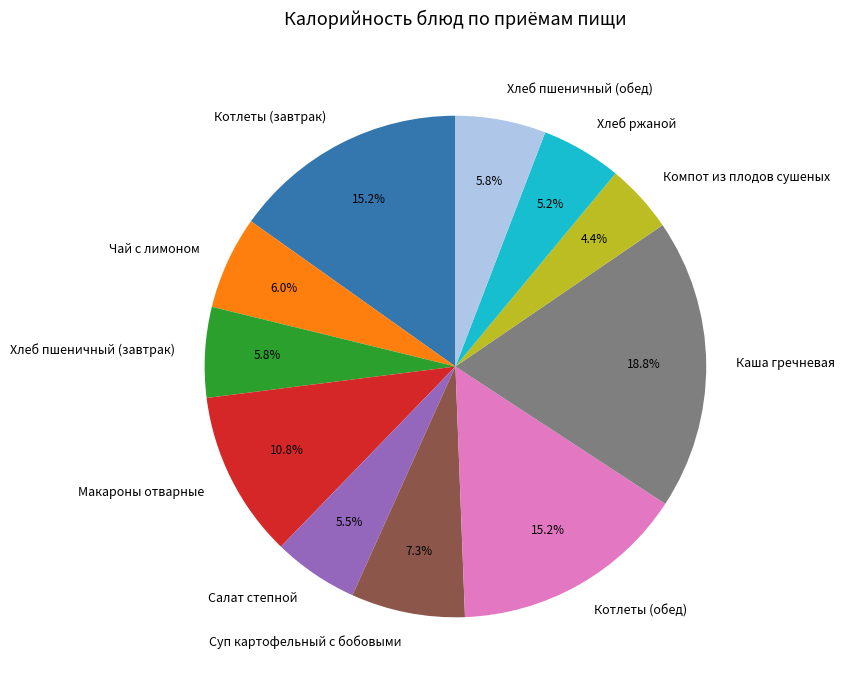

True or false: Макароны отварные accounts for 1% of the total.

False